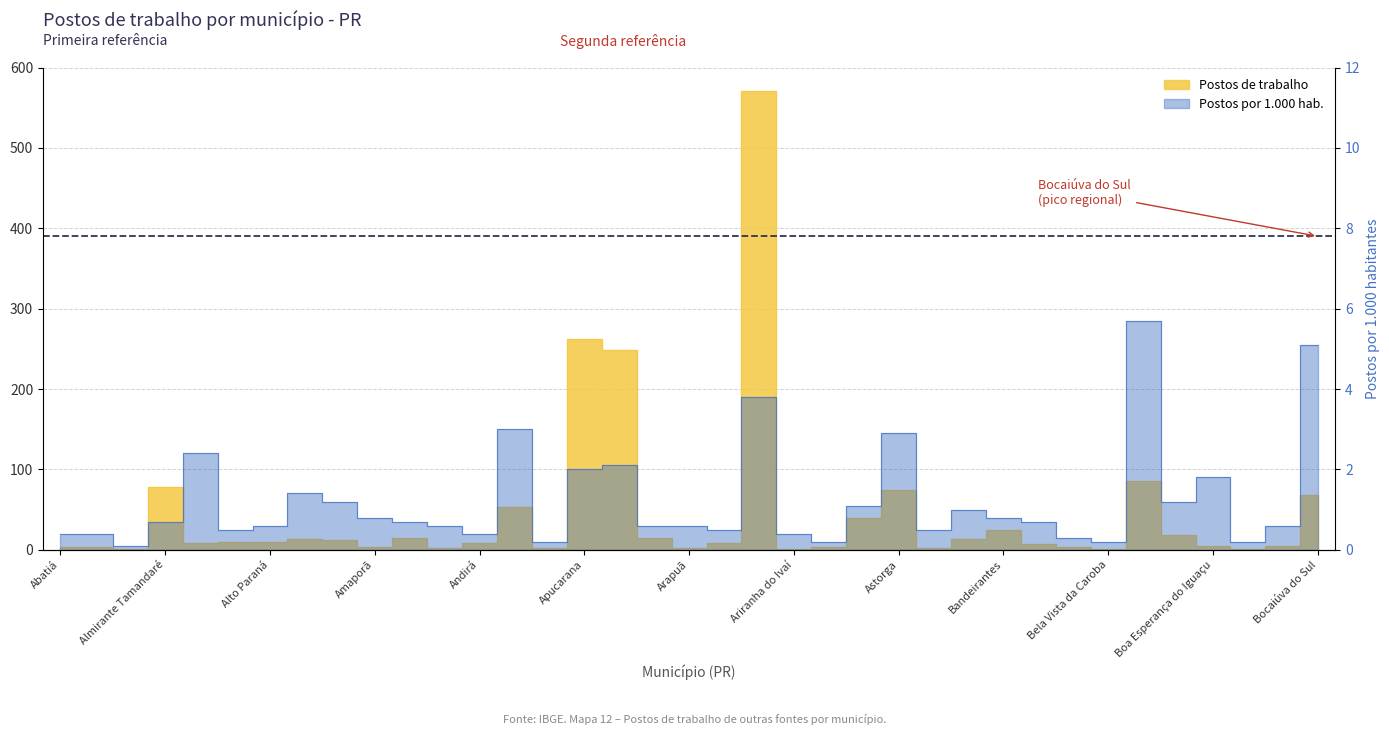

Between Antônio Olinto and Ariranha do Ivaí, which is larger?

Antônio Olinto